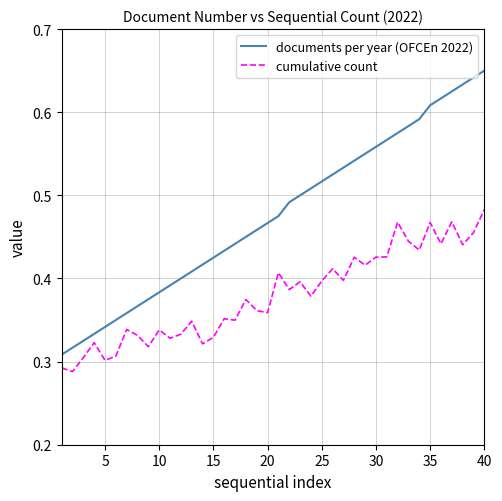

True or false: cumulative count and documents per year (OFCEn 2022) cross at least once.

False